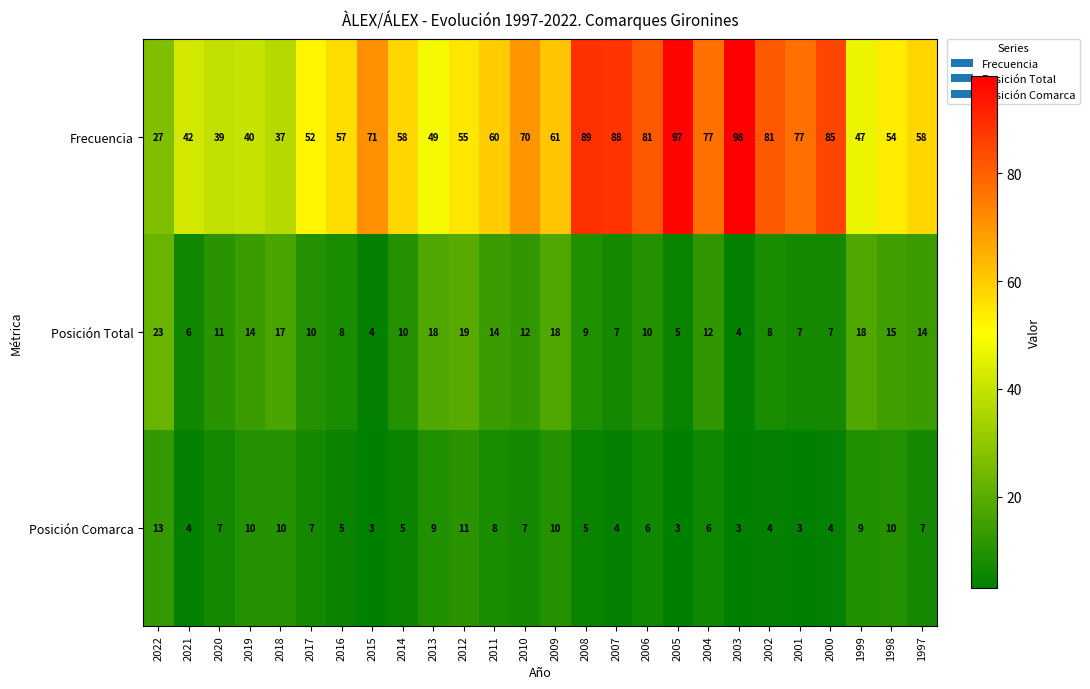

What is the total value across all series at 2022?

63